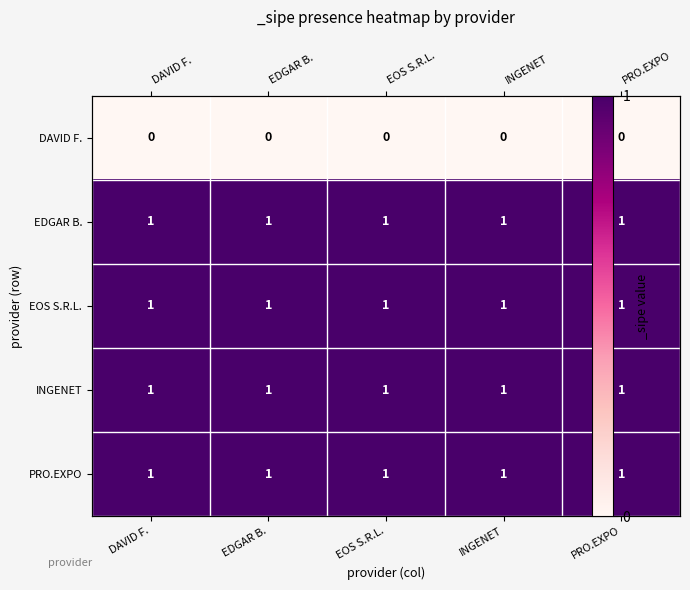

Which series changed the most between EDGAR B. and INGENET?

DAVID F.